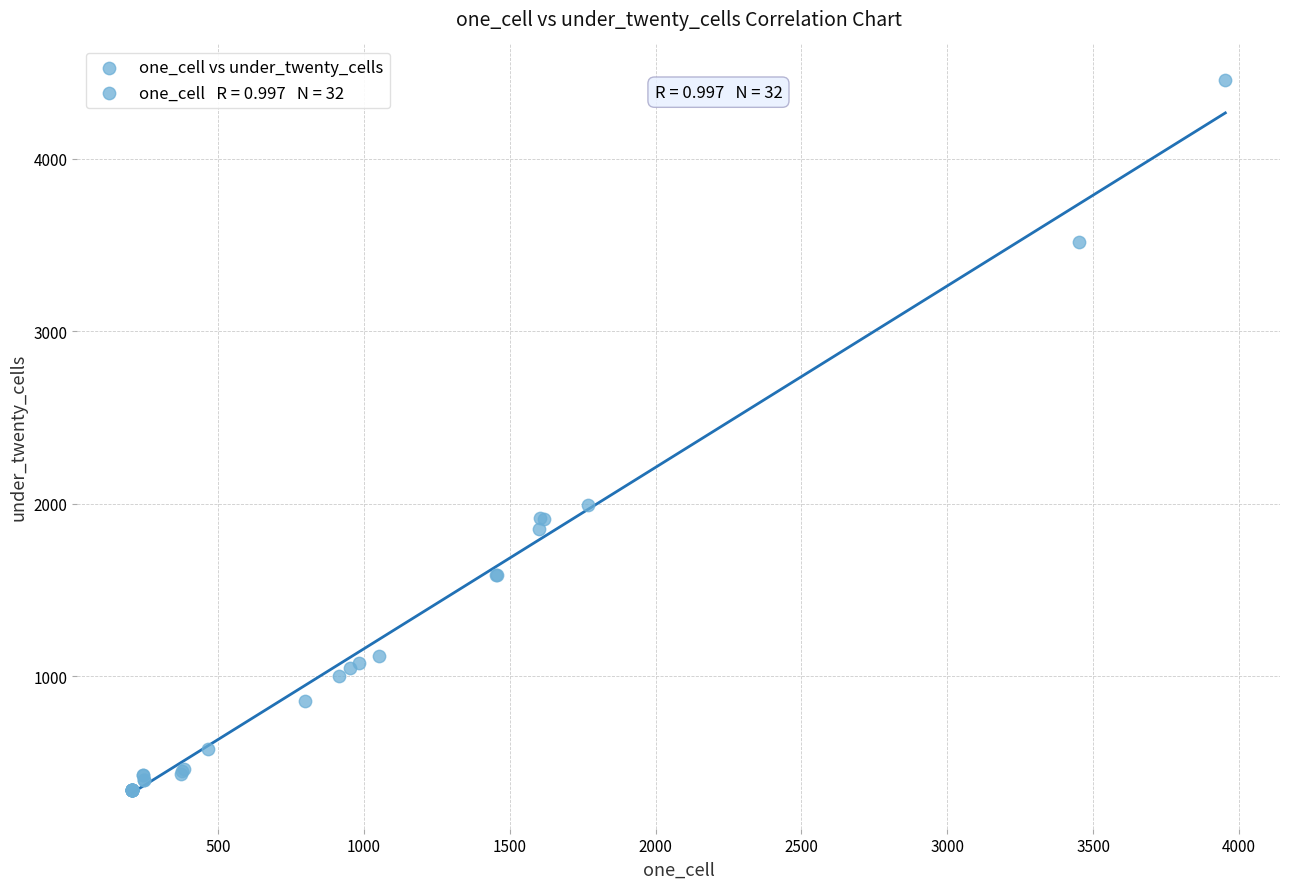

What Y value in the scatter plot is closest to 2398?

1993